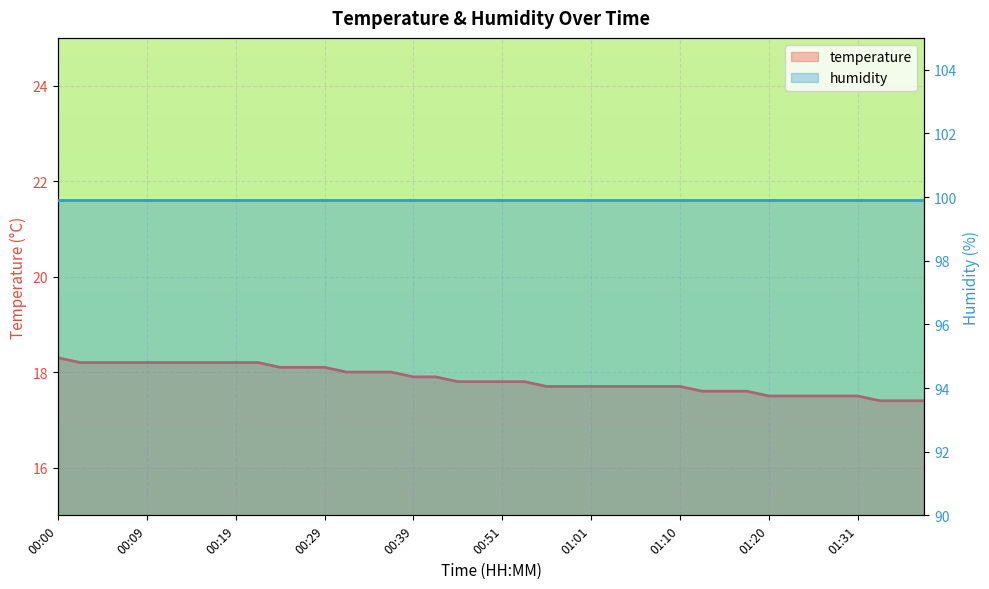

What is the ratio of the value at 00:14 to the value at 01:01?

1.0